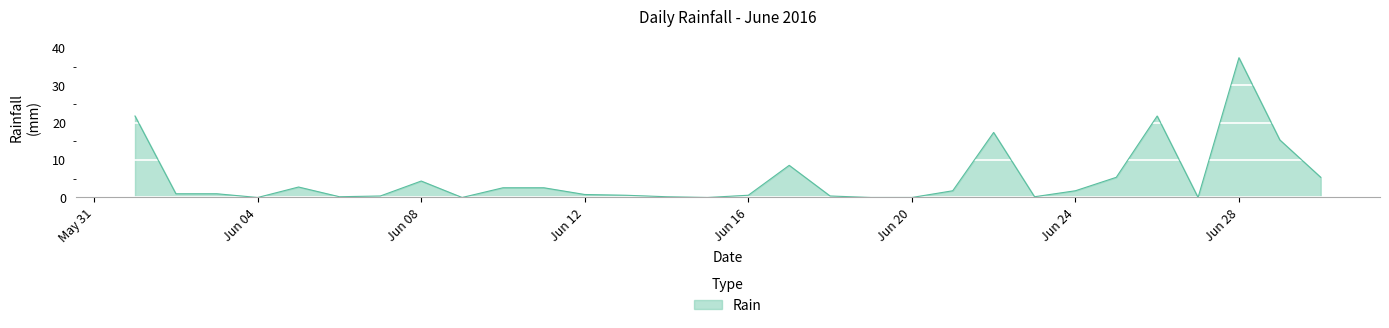

What is the sum of all values?

154.6